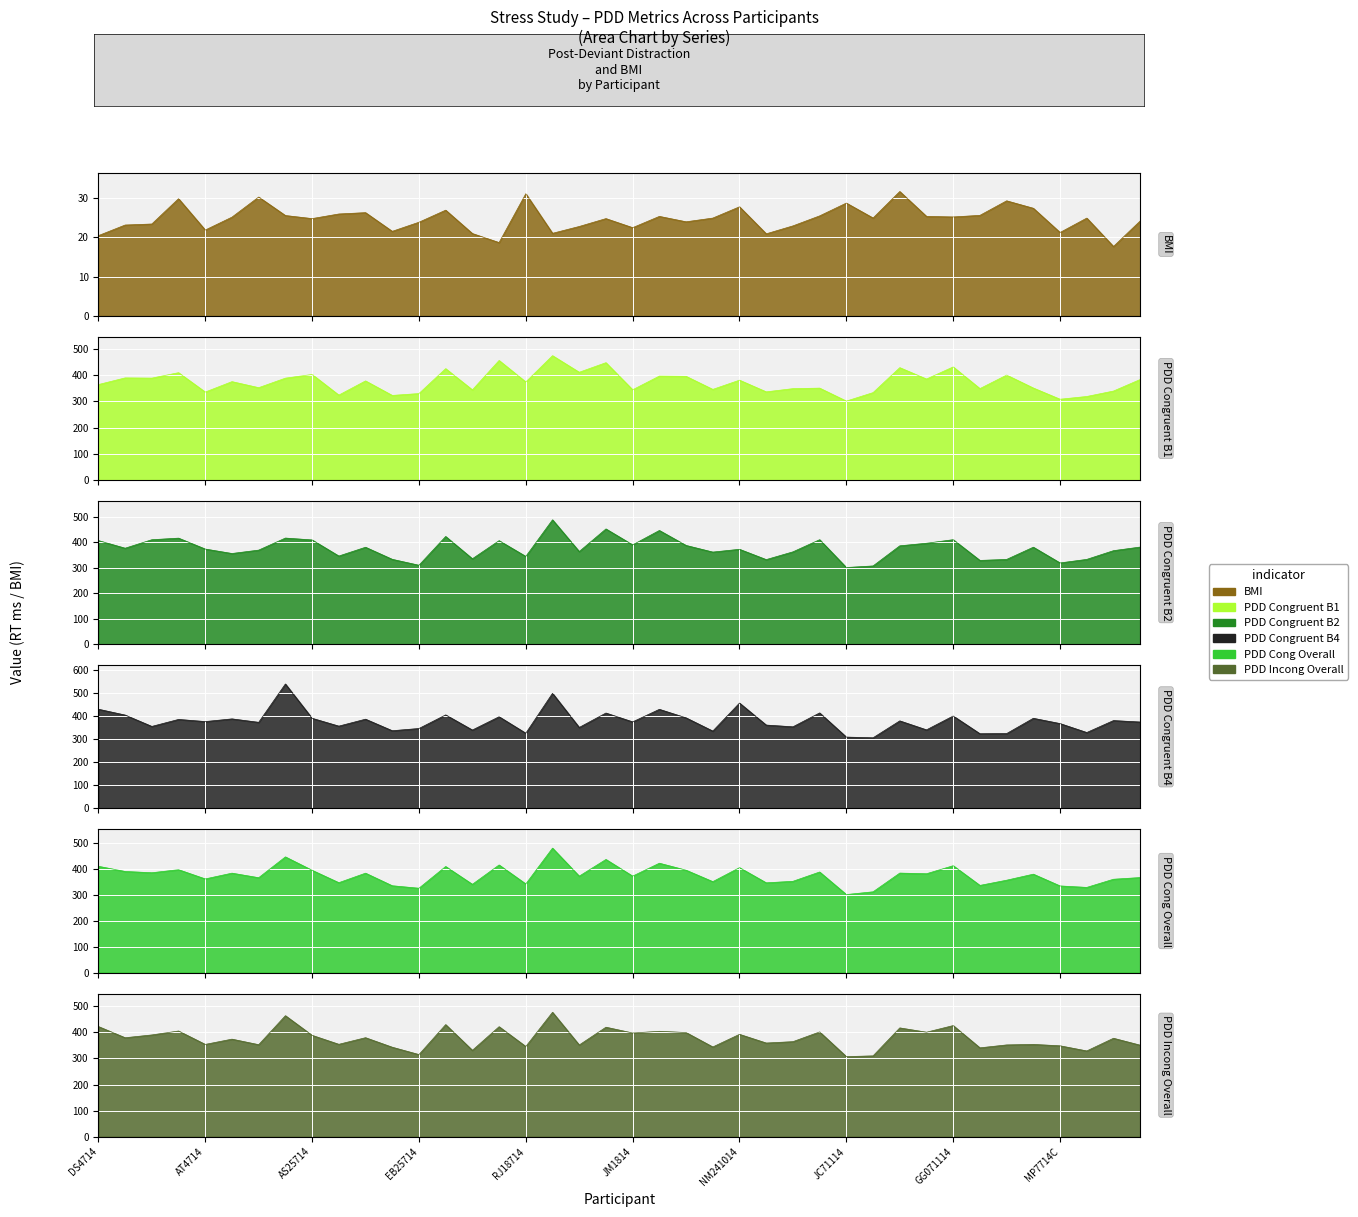

What is the value of the PDD Incong Overall point at the 27th from the left?

364.1